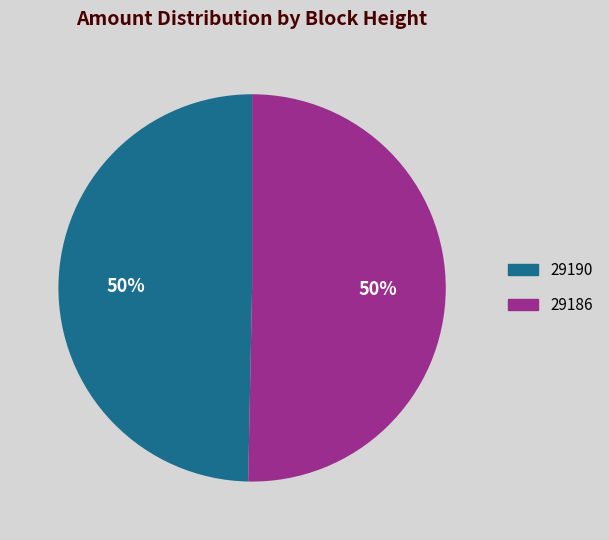

To the nearest percent, what is the average slice percentage?

50%